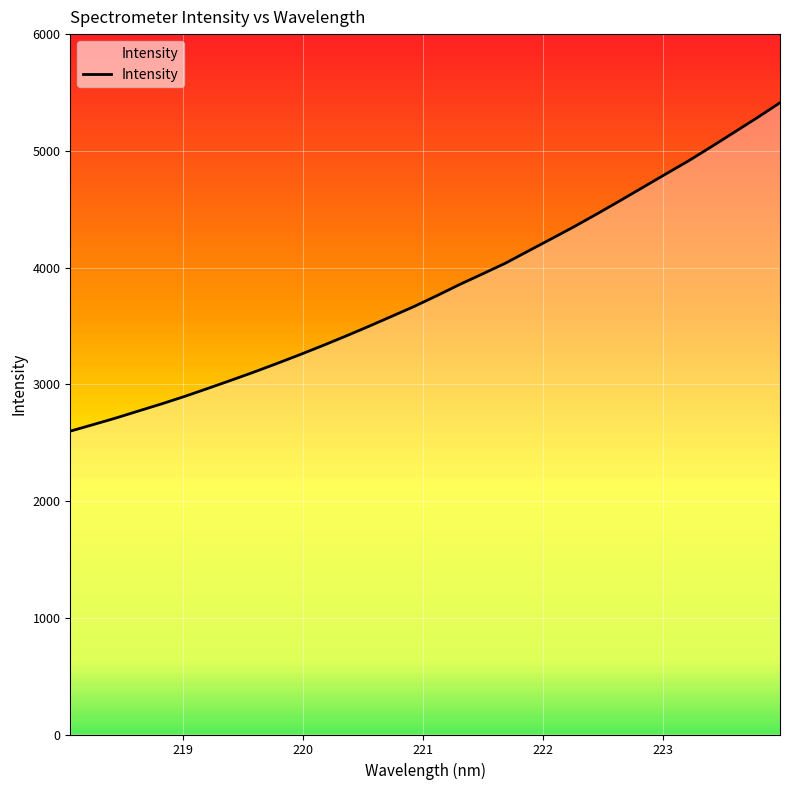

What is the minimum value shown in the chart?

2598.6